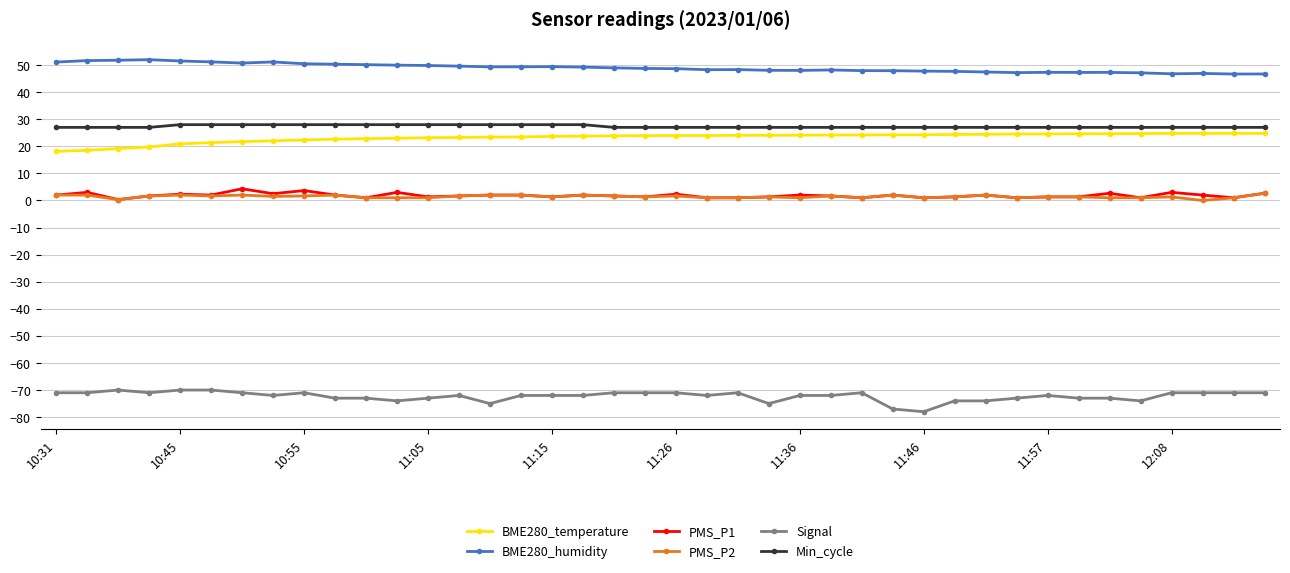

True or false: Min_cycle and PMS_P1 cross at least once.

False